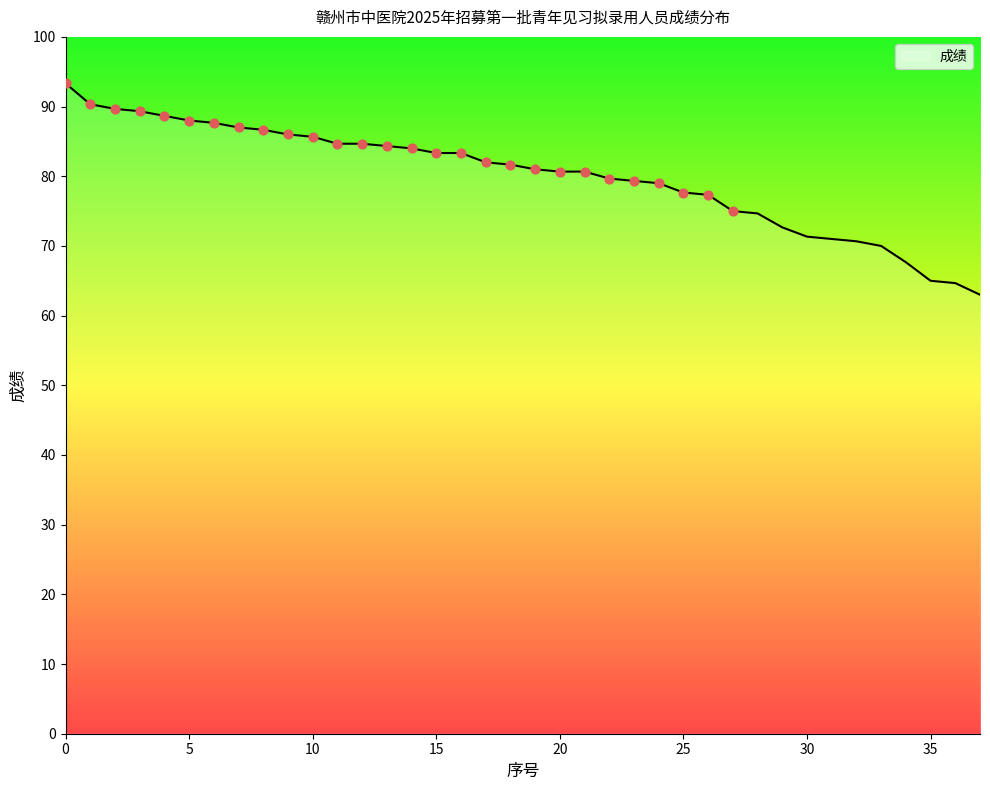

What is the difference between the maximum and minimum values?

30.3